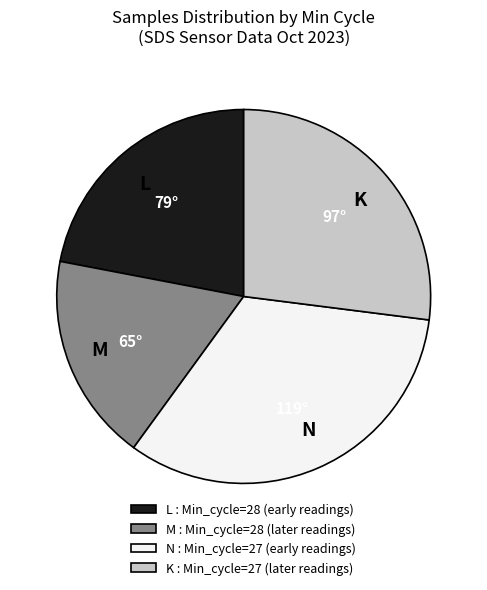

How many segments does this pie chart have?

4